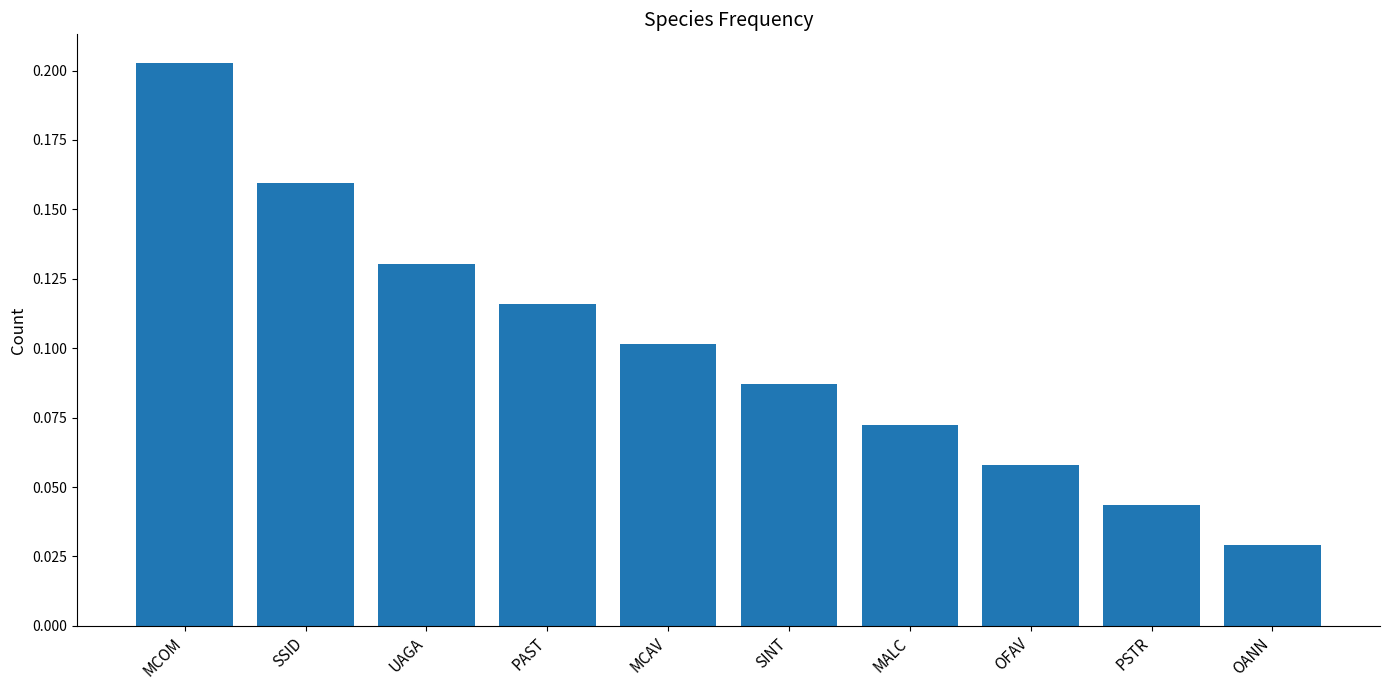

Is it true that the value at MALC is 0.1?

True